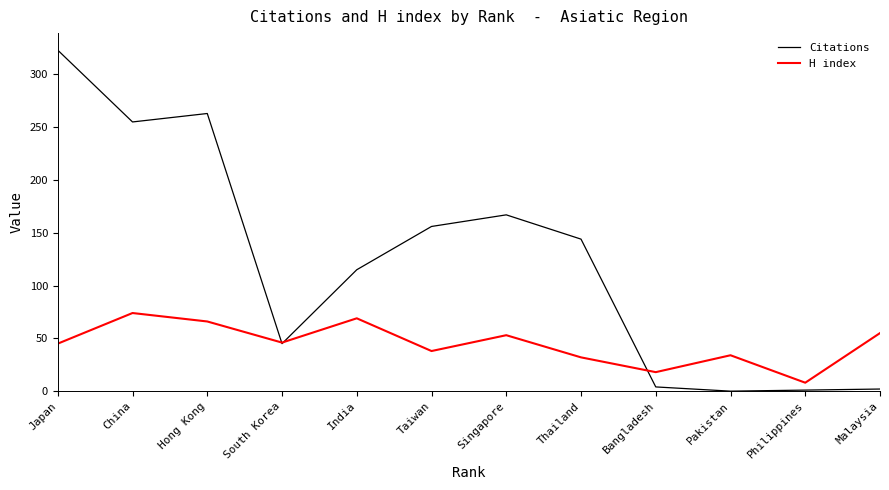

Which series has the largest total across all categories?

Citations